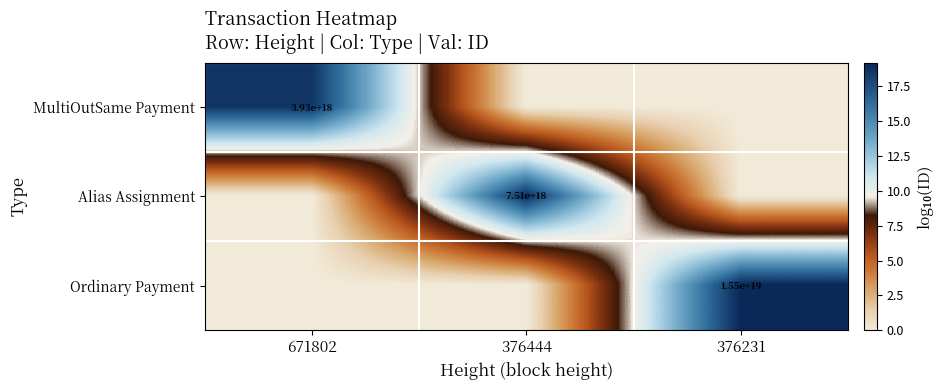

The Alias Assignment series shows 4509666046402641408 at 376444. True or false?

False